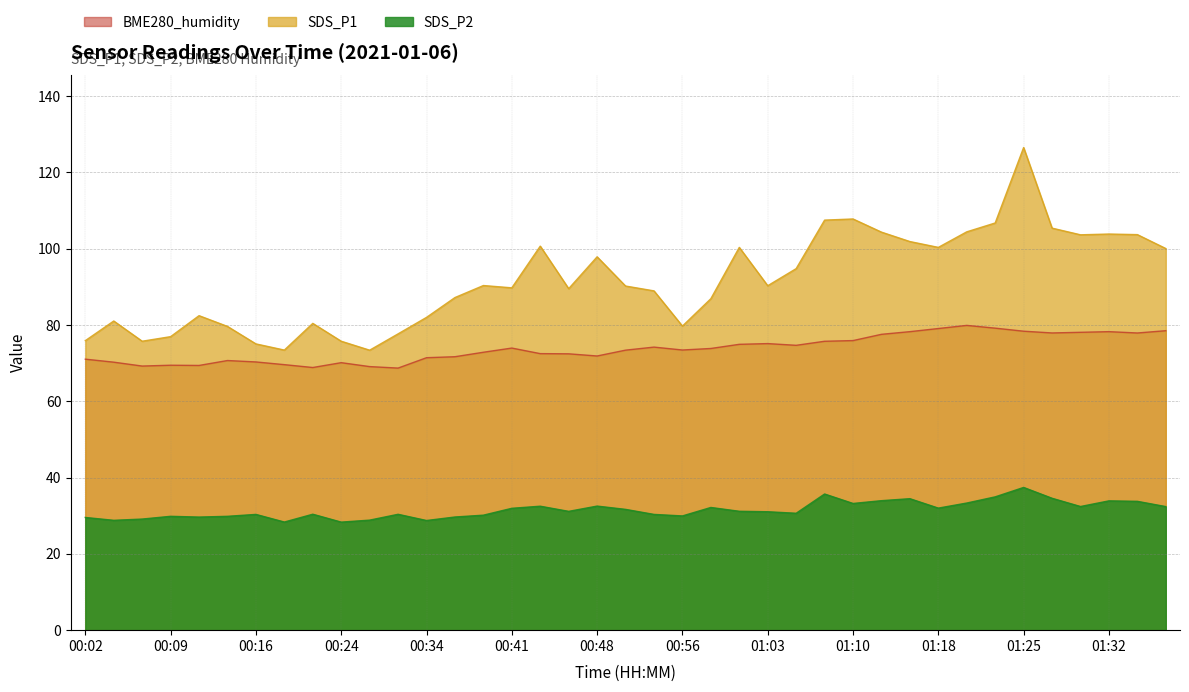

What is the difference between the SDS_P2 values at 00:29 and 01:05?

0.3